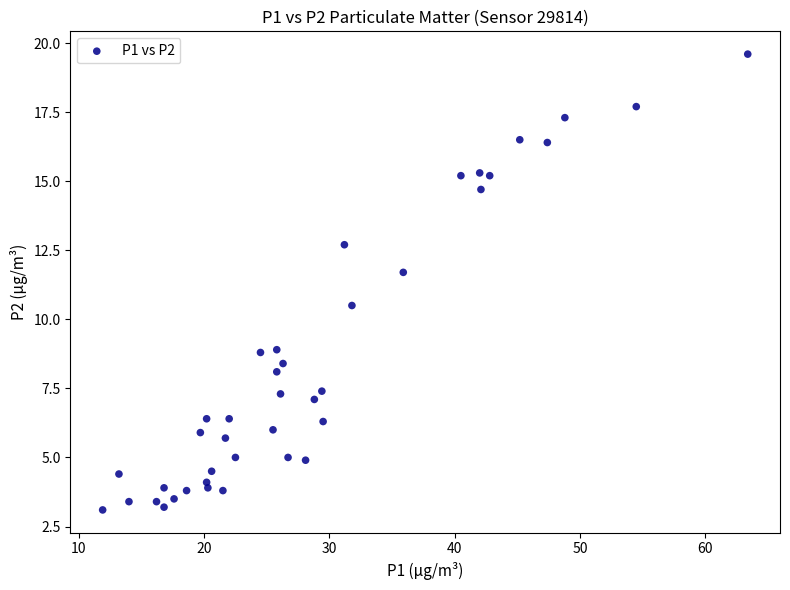

What Y value in the scatter plot is closest to 11?

10.5